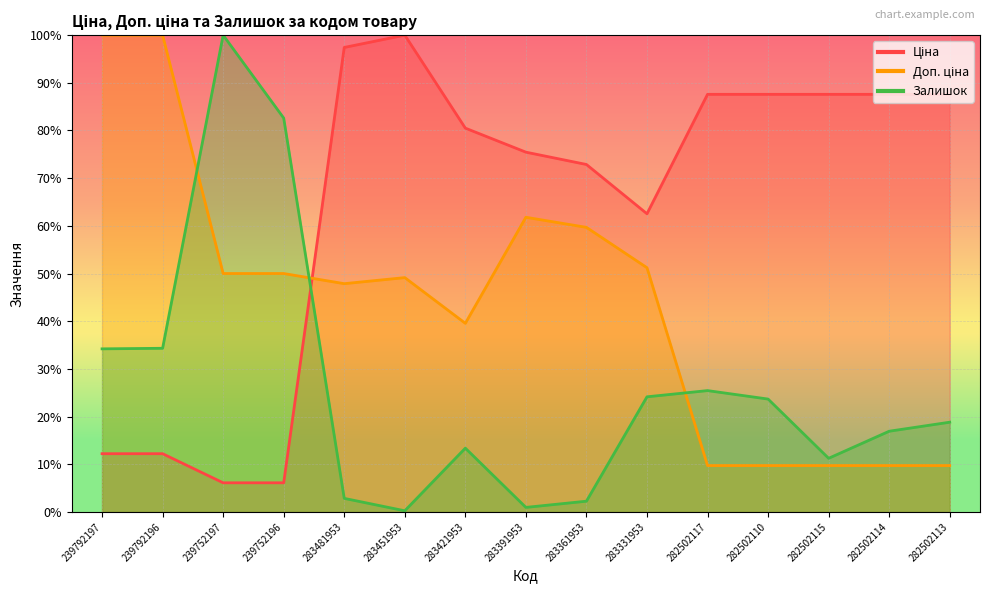

How many values in the Доп. ціна series exceed 49?

8